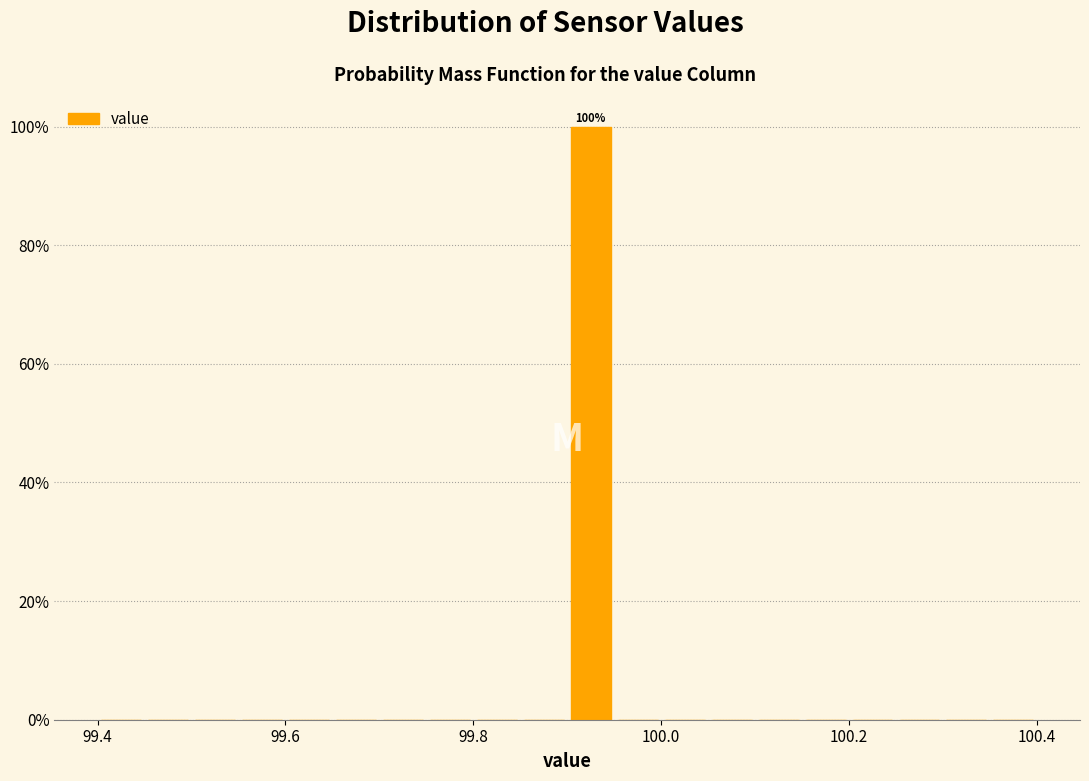

Read against the x-axis, roughly where is the centre of the tallest bar?

99.92